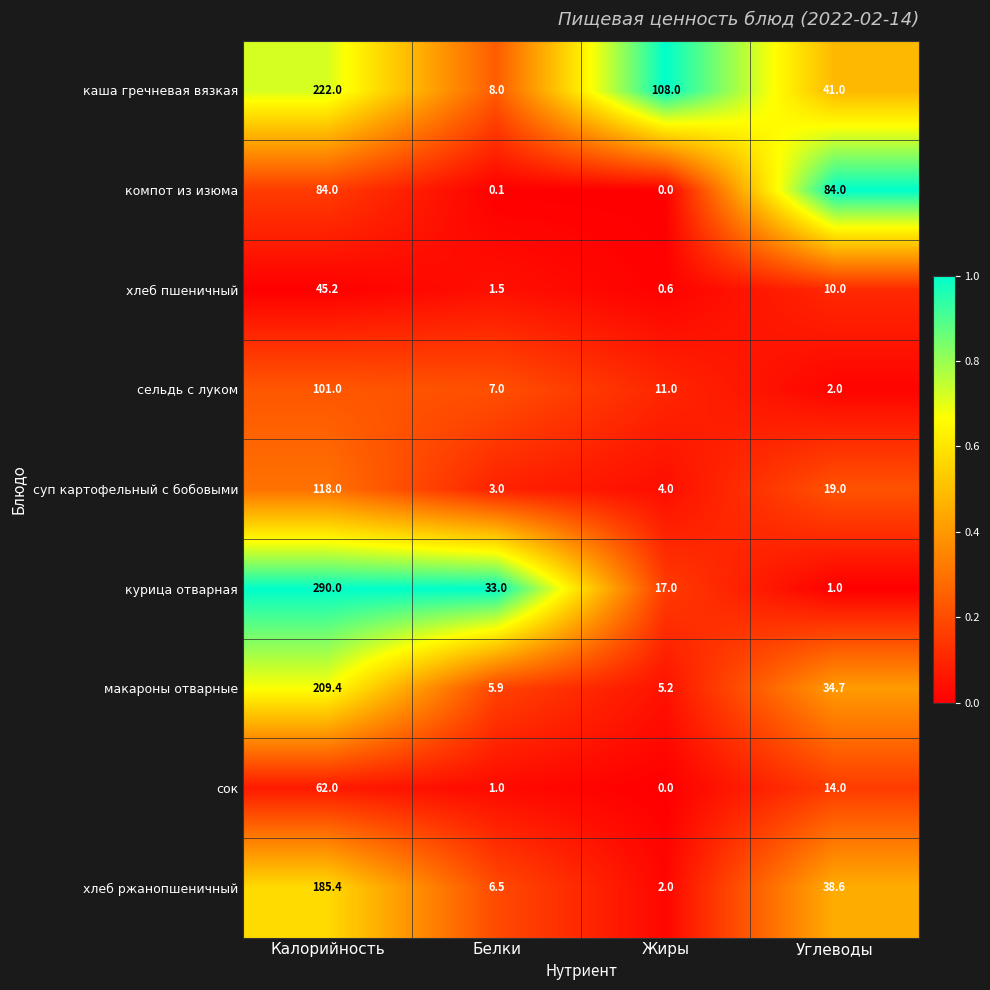

What is the total value across all series at Белки?

66.0